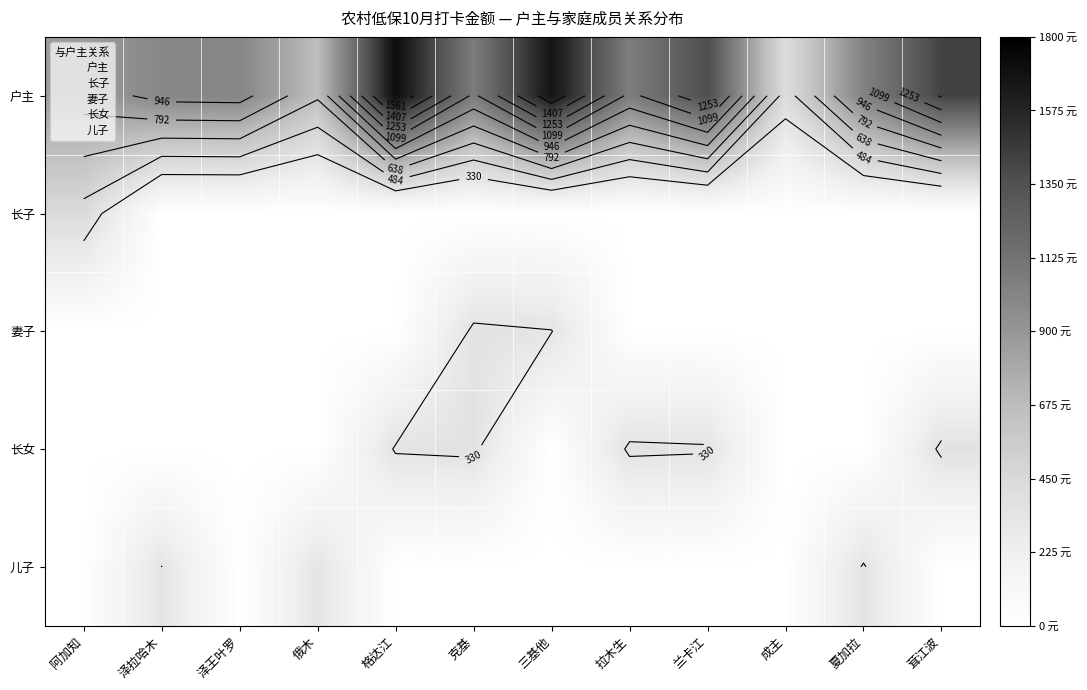

What is the difference between the highest and lowest values at 阿加知?

860